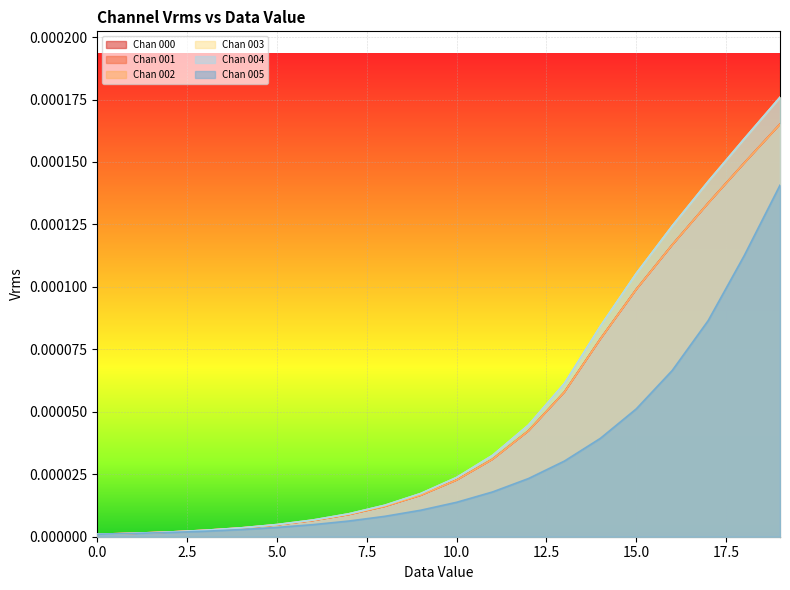

Between 10 and 17, which is larger?

17